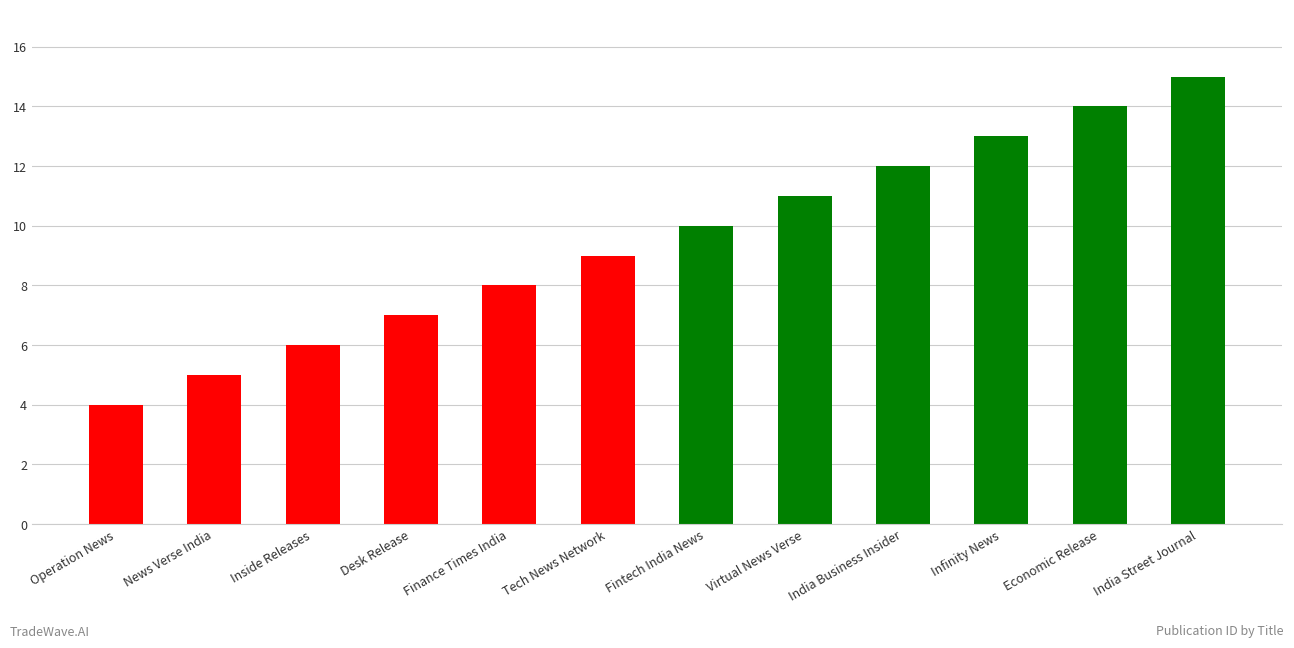

List the labels in order of value, largest first.

India Street Journal, Economic Release, Infinity News, India Business Insider, Virtual News Verse, Fintech India News, Tech News Network, Finance Times India, Desk Release, Inside Releases, News Verse India, Operation News